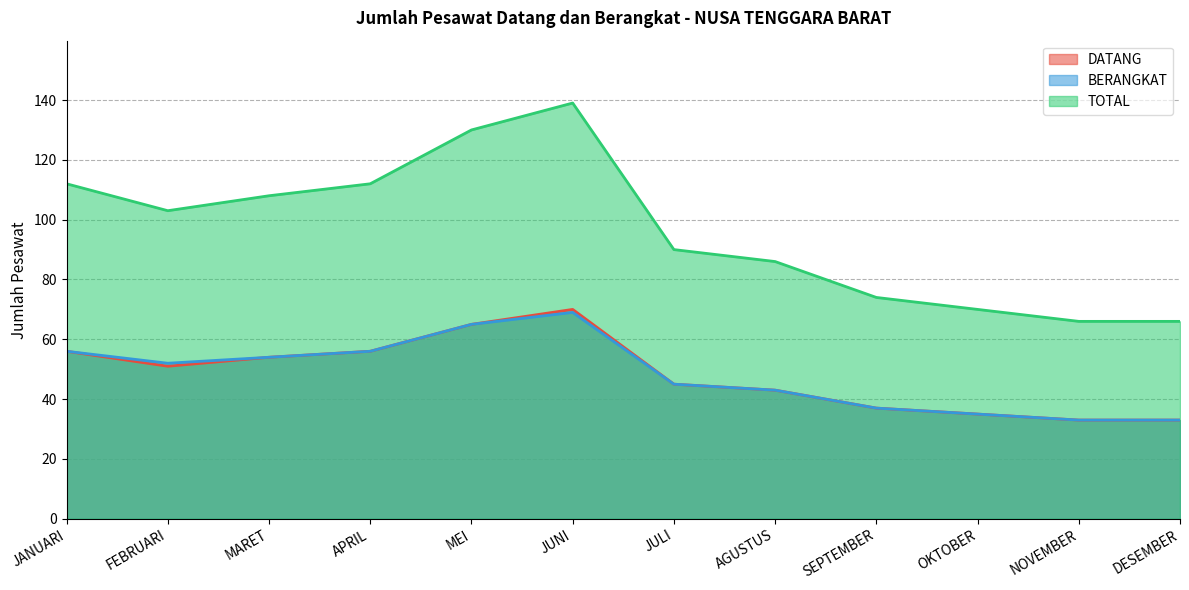

At which label does DATANG reach its peak?

JUNI